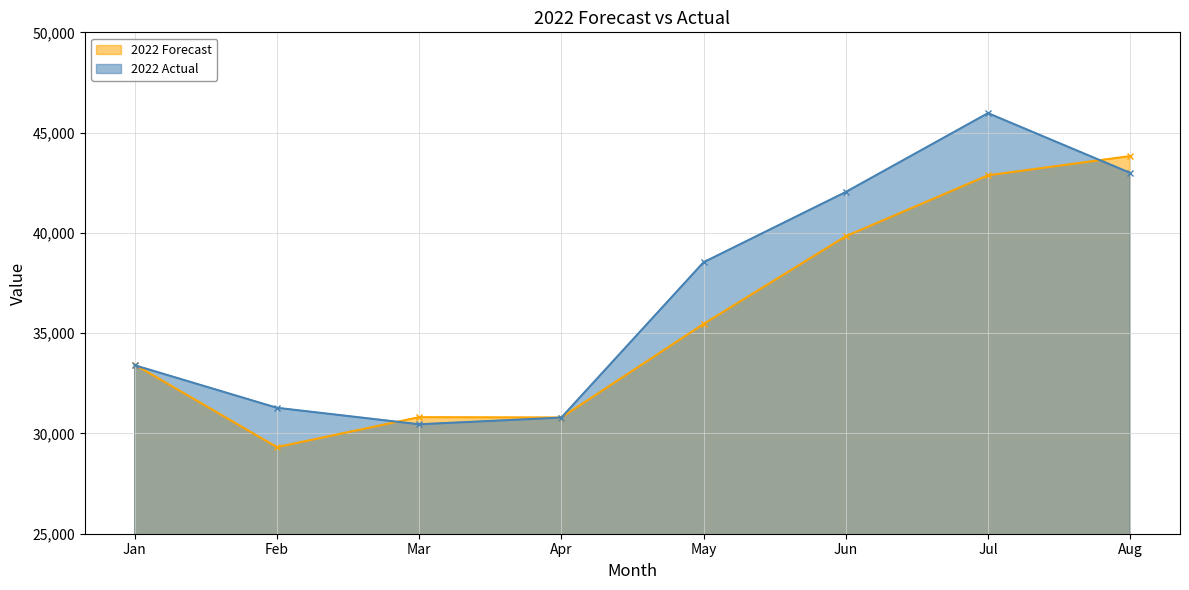

Is it true that 2022 Forecast equals 18289 at Jan?

False